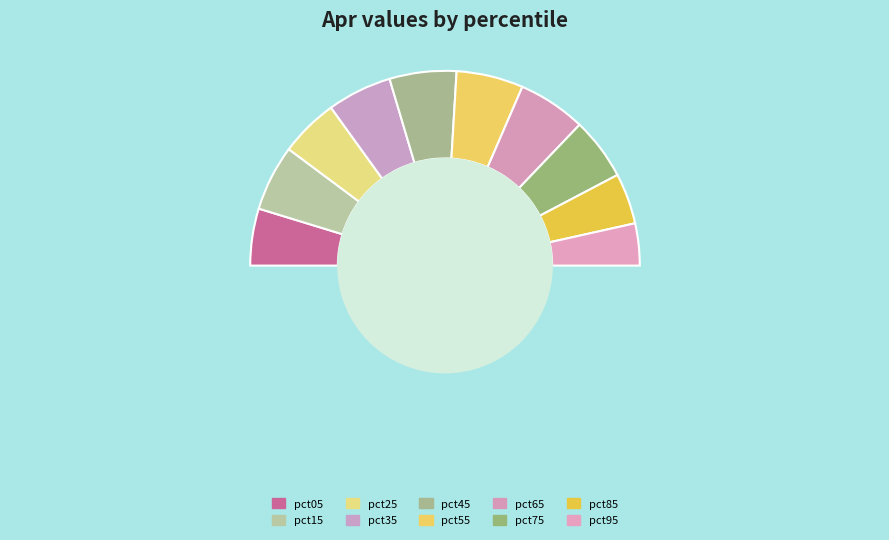

Does any single category account for the majority?

No